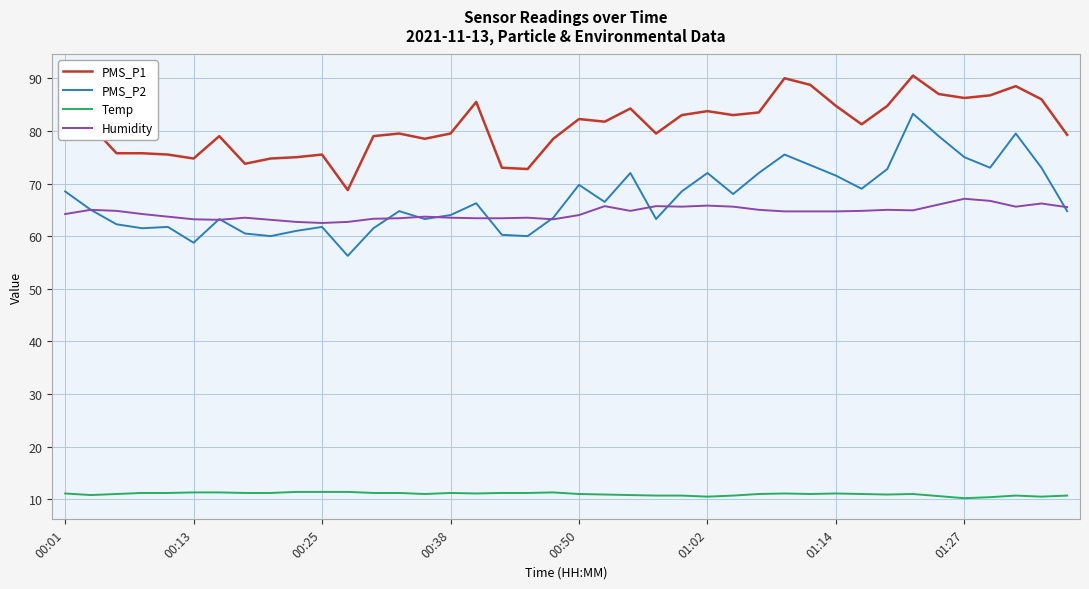

Which series has the largest total across all categories?

PMS_P1